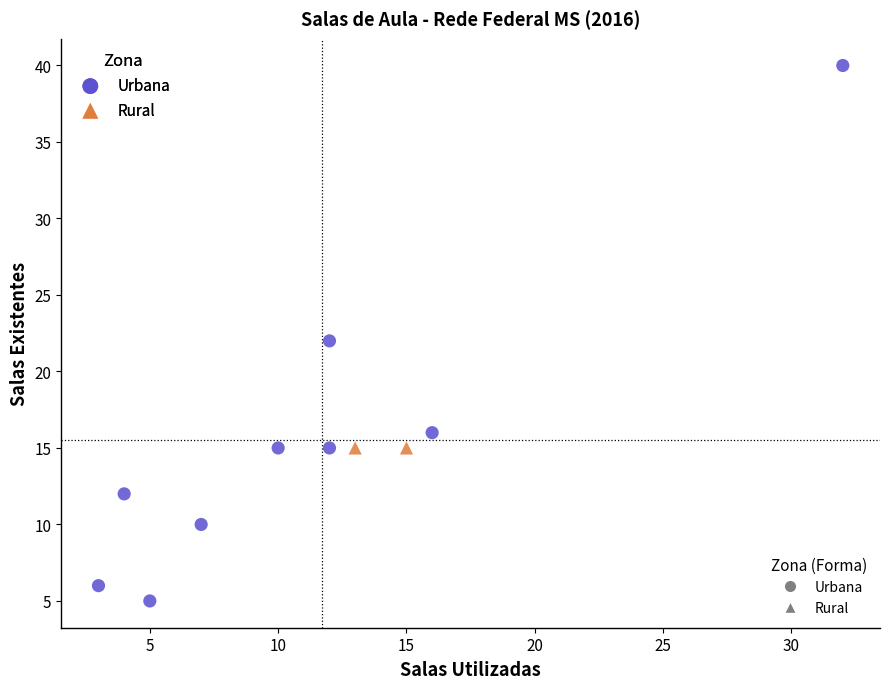

What are all the series names shown in the legend?

Urbana, Rural